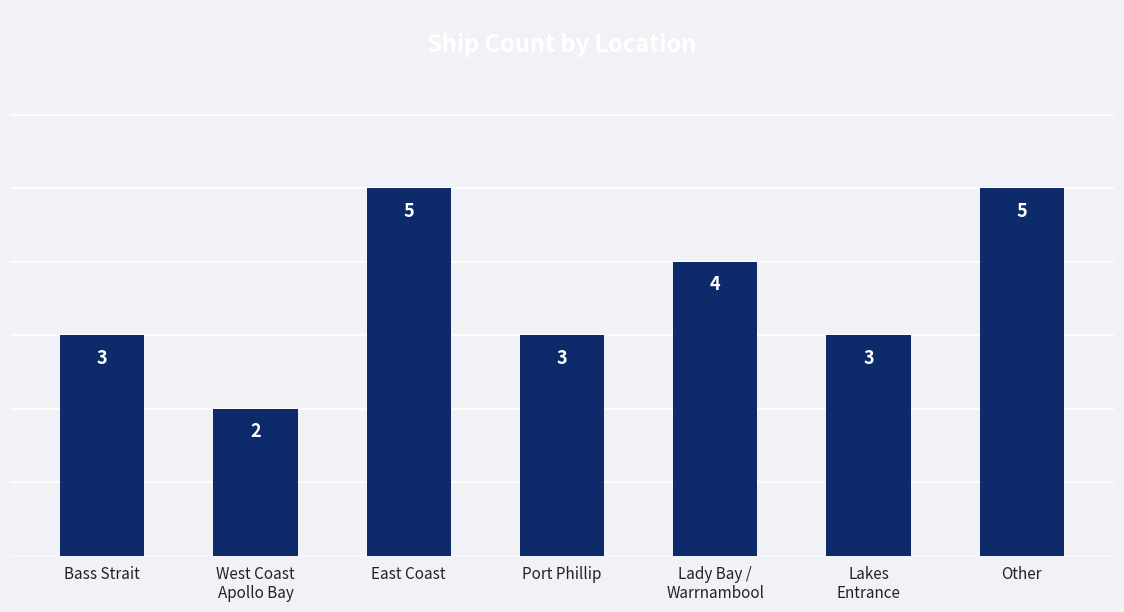

What is the average value?

4